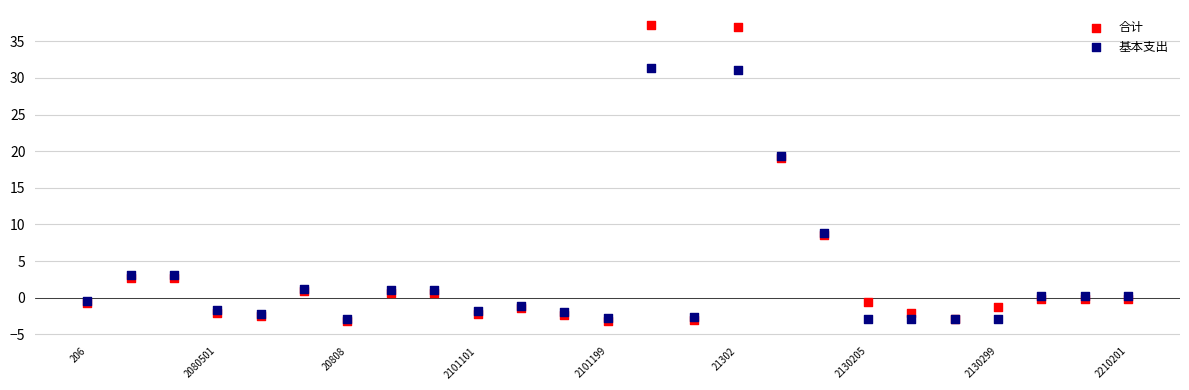

Which series has the widest spread of Y values?

合计